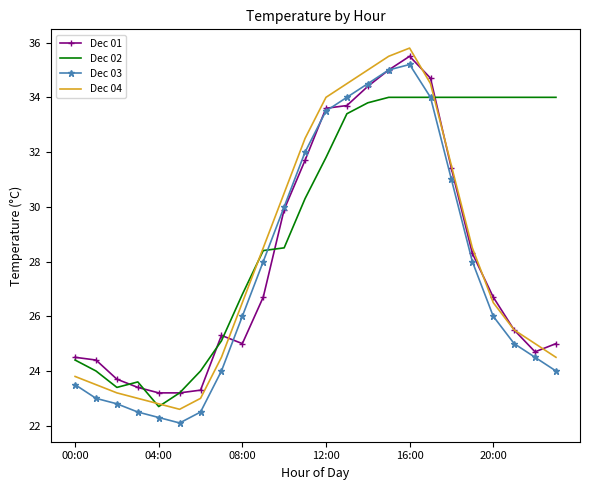

Which series has the largest total across all categories?

Dec 02